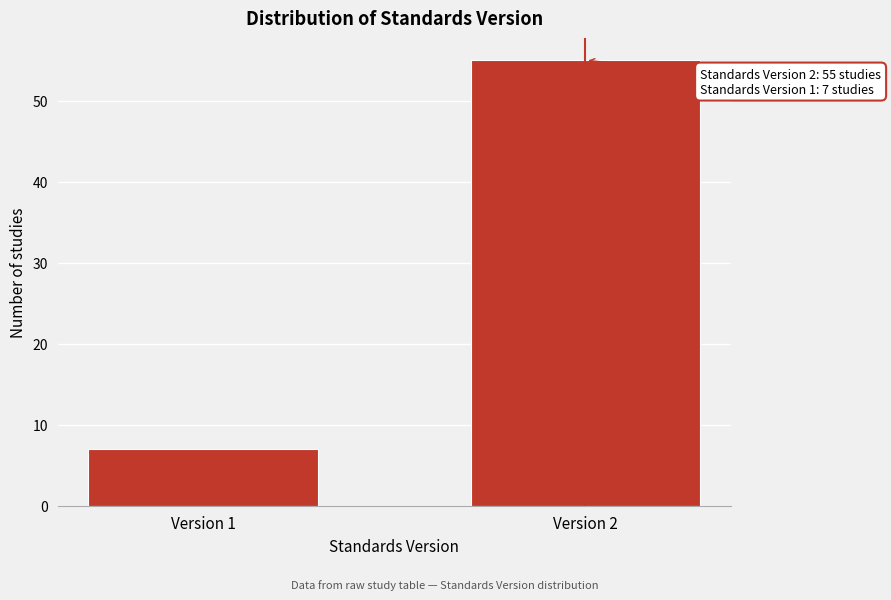

Reading left to right, transcribe all the data shown in this chart.

7	55